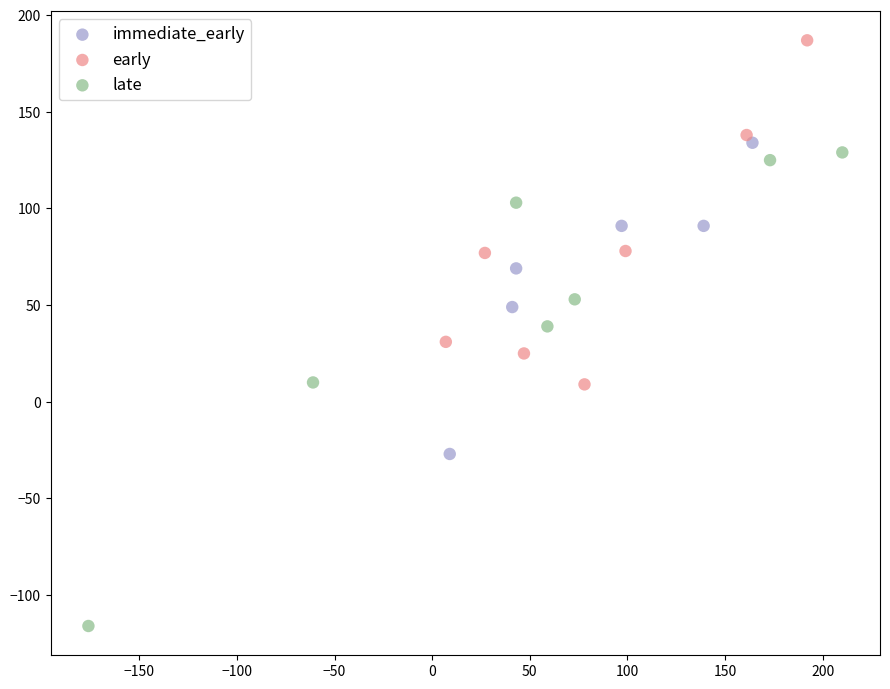

Which series reaches the minimum Y coordinate?

late